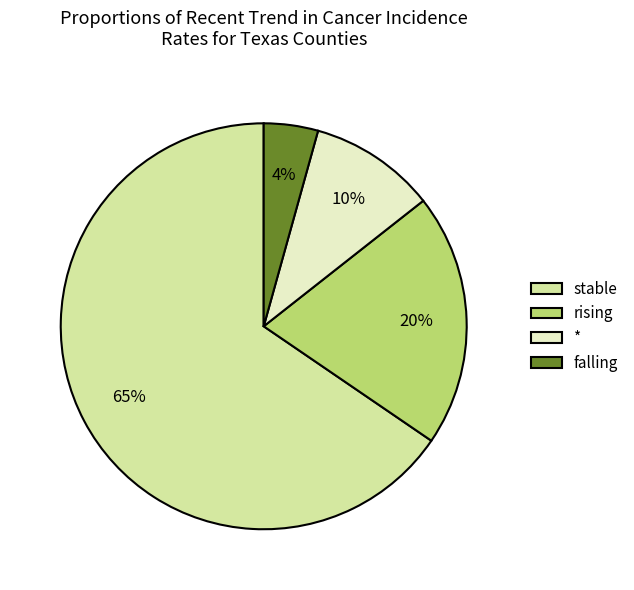

Which slice is the largest?

stable